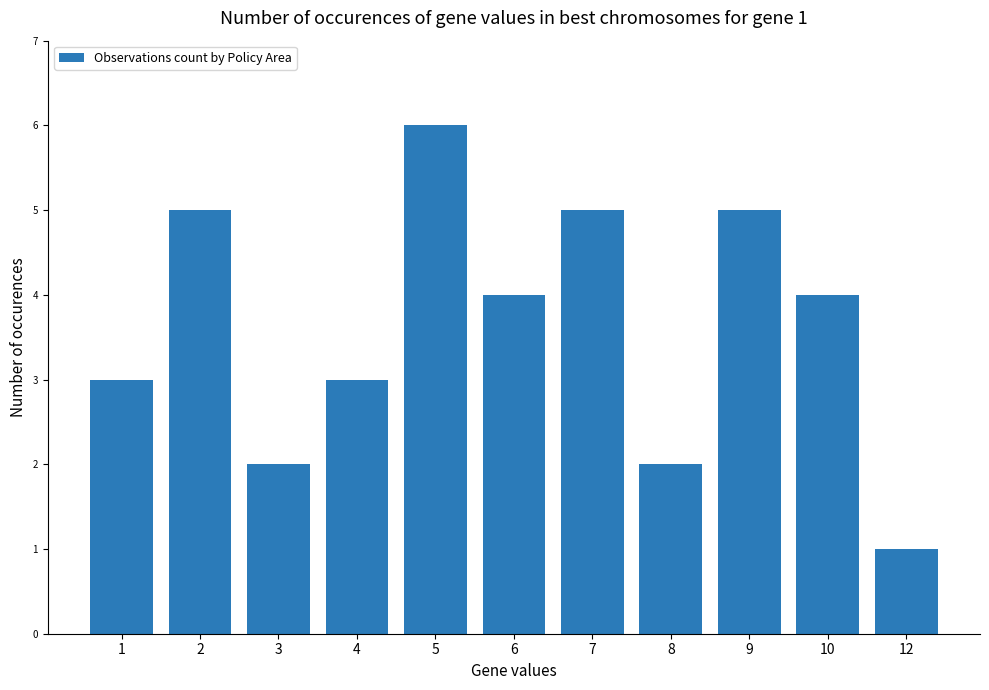

What is the change in value from 2 to 6?

-1